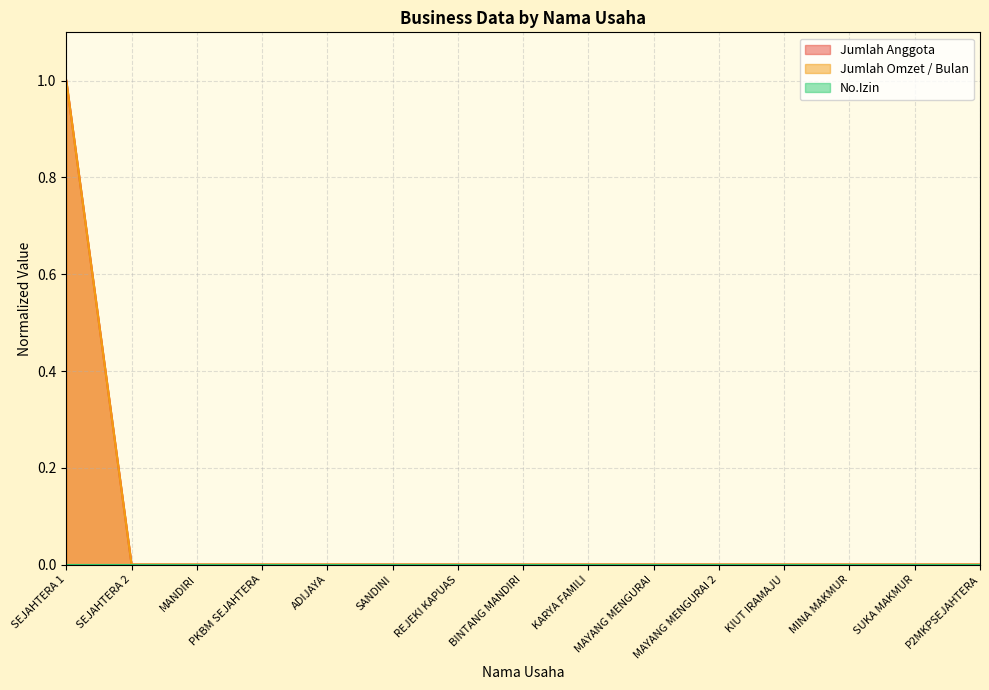

At which category is the sum across all series the highest?

SEJAHTERA 1